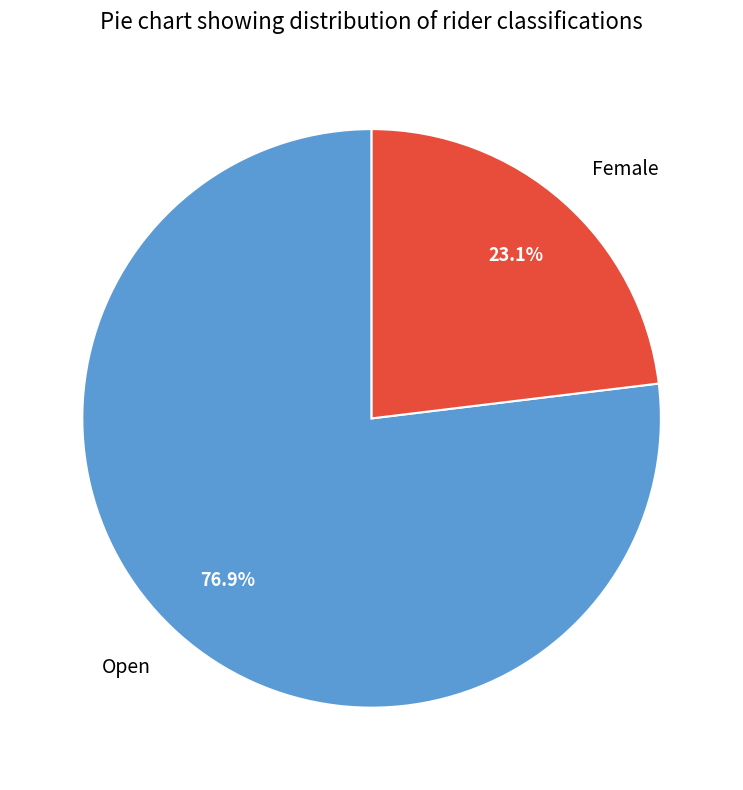

What is the smallest slice in the pie chart?

Female